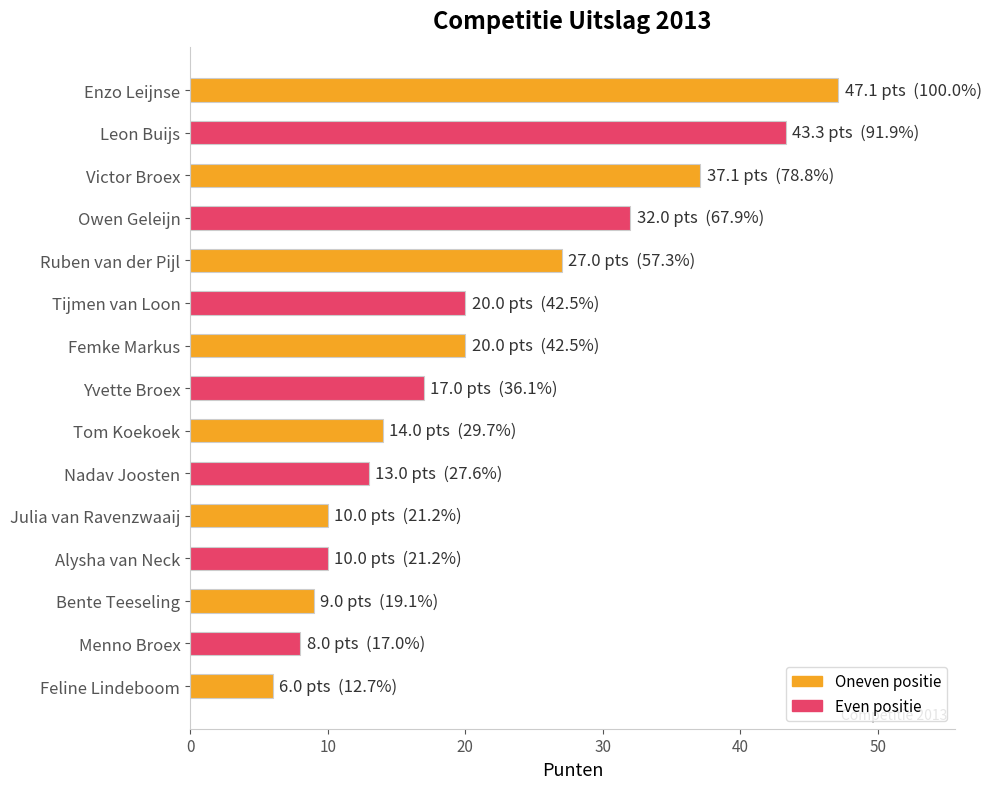

What is the label of the 8th bar from the bottom?

Yvette Broex